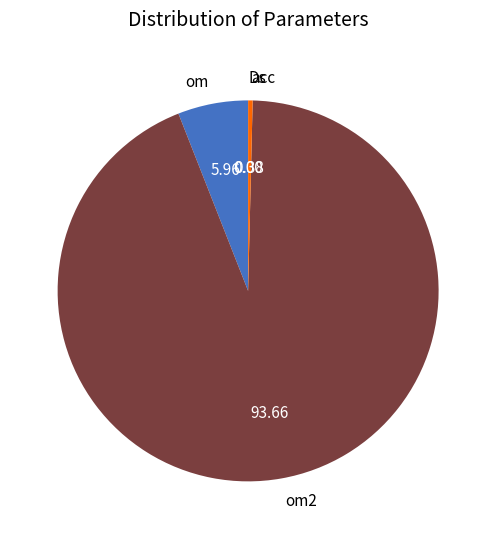

Does om2 account for over 50% of the chart?

Yes